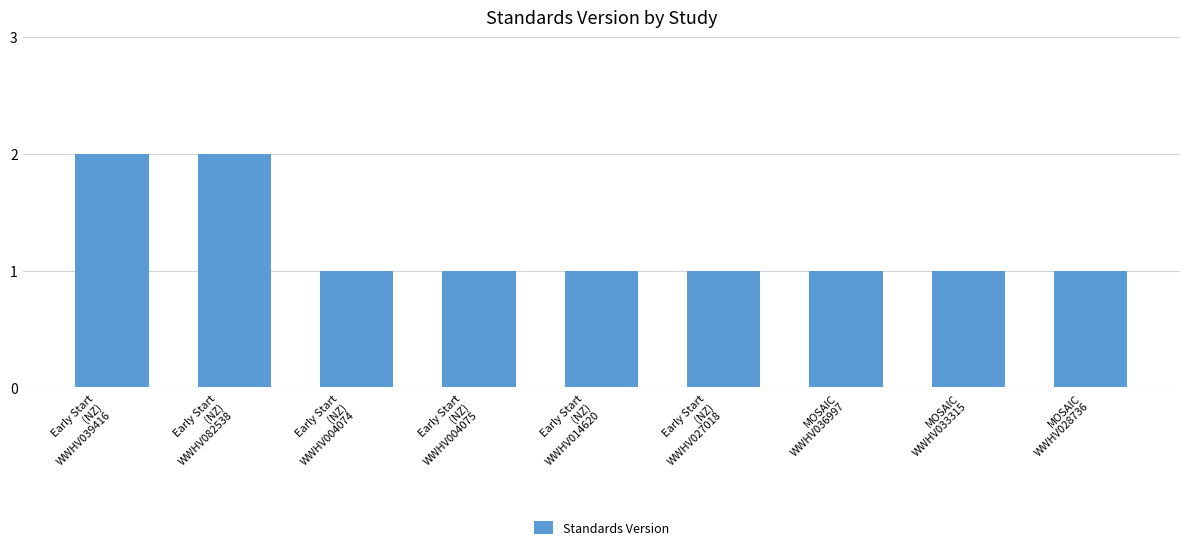

Reading left to right, what are all the values shown in this chart?

2	2	1	1	1	1	1	1	1